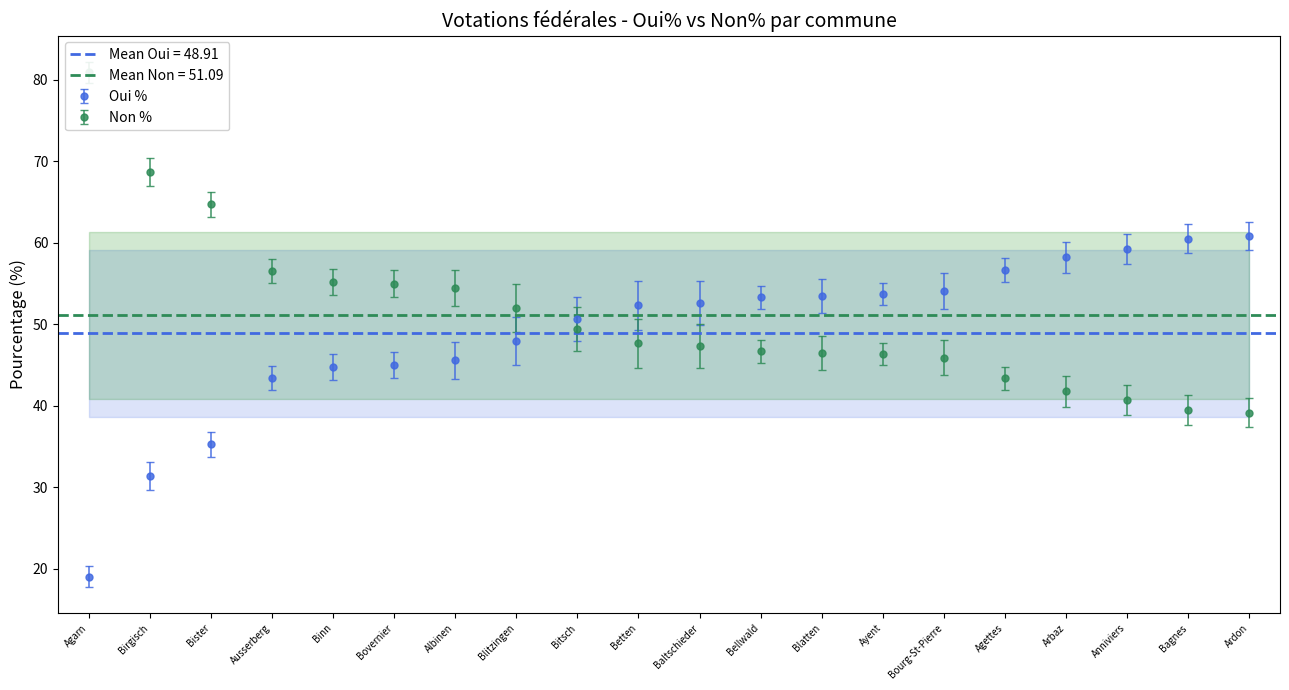

Is it true that Oui % equals 49.6 at Birgisch?

False